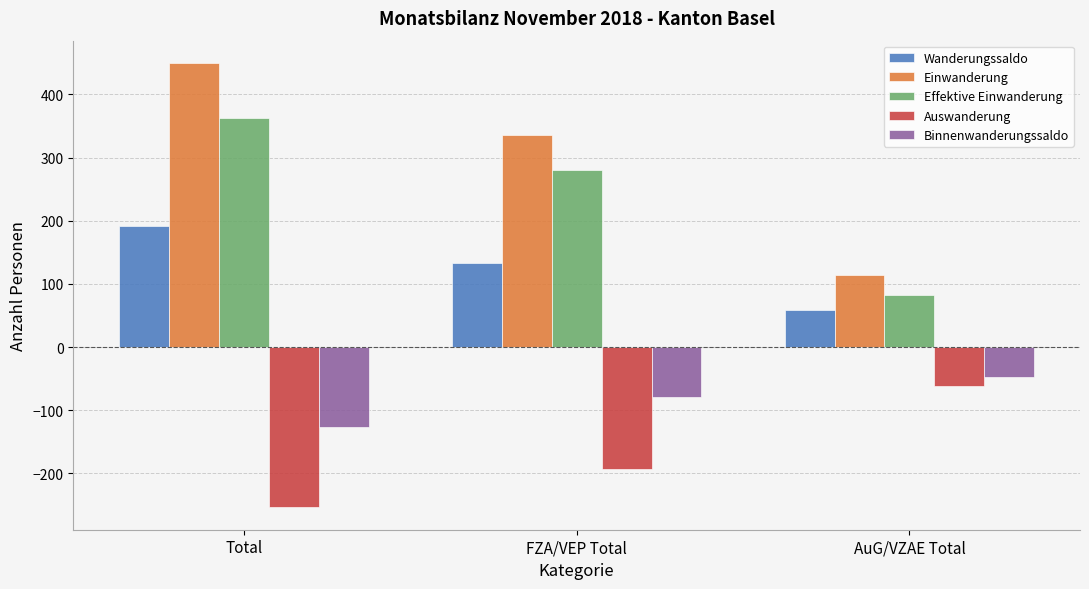

Reading left to right, what are all the values shown in this chart?

Wanderungssaldo: Total=191	FZA/VEP Total=133	AuG/VZAE Total=58
Einwanderung: Total=450	FZA/VEP Total=336	AuG/VZAE Total=114
Effektive Einwanderung: Total=363	FZA/VEP Total=281	AuG/VZAE Total=82
Auswanderung: Total=-254	FZA/VEP Total=-193	AuG/VZAE Total=-61
Binnenwanderungssaldo: Total=-126	FZA/VEP Total=-79	AuG/VZAE Total=-47